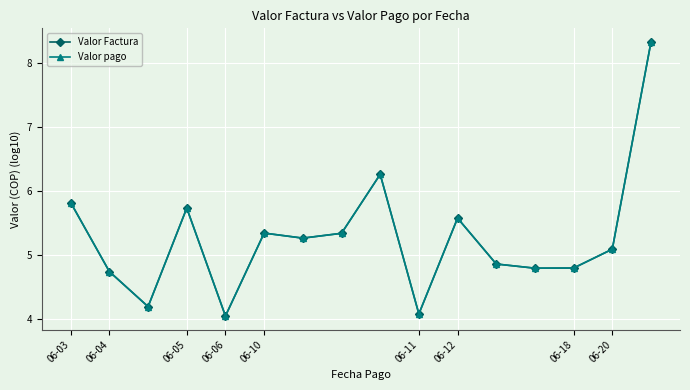

Is this an area chart (filled region under the line)?

No